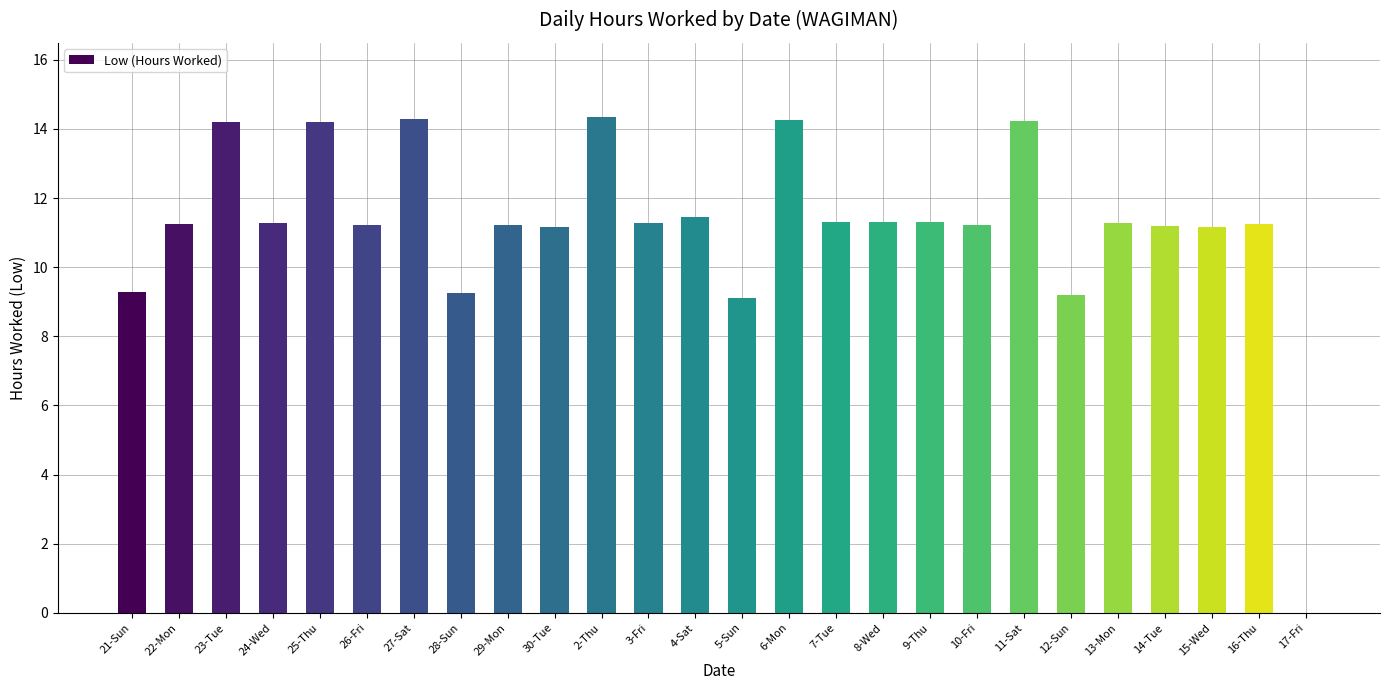

What is the maximum value shown in the chart?

14.3